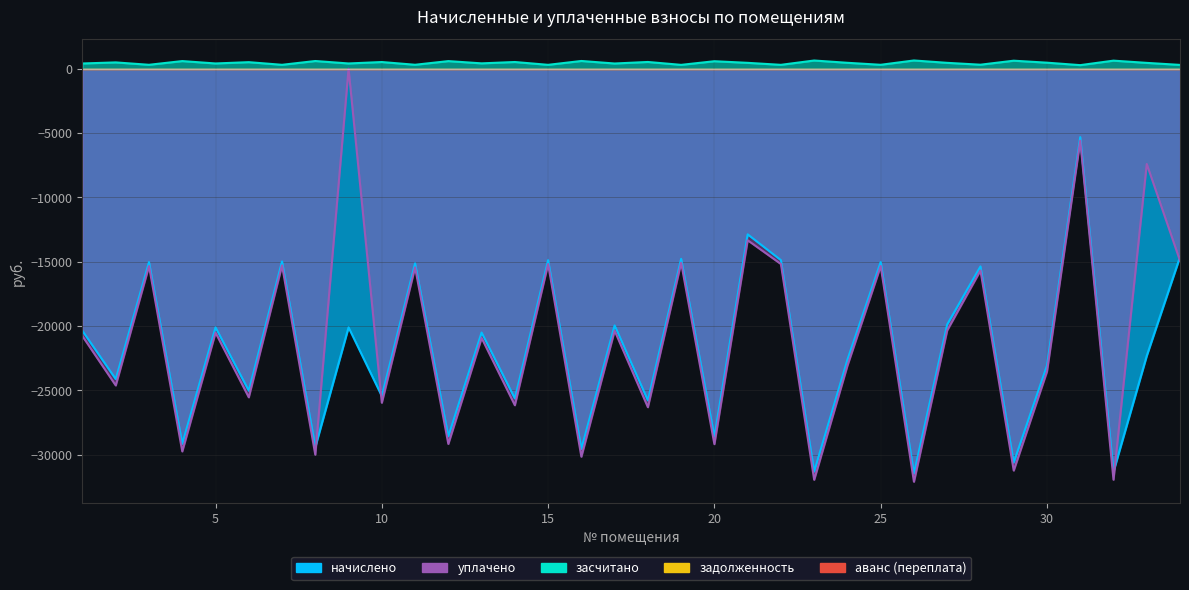

What is the value of the начислено point at the 18th from the left?

-25774.1